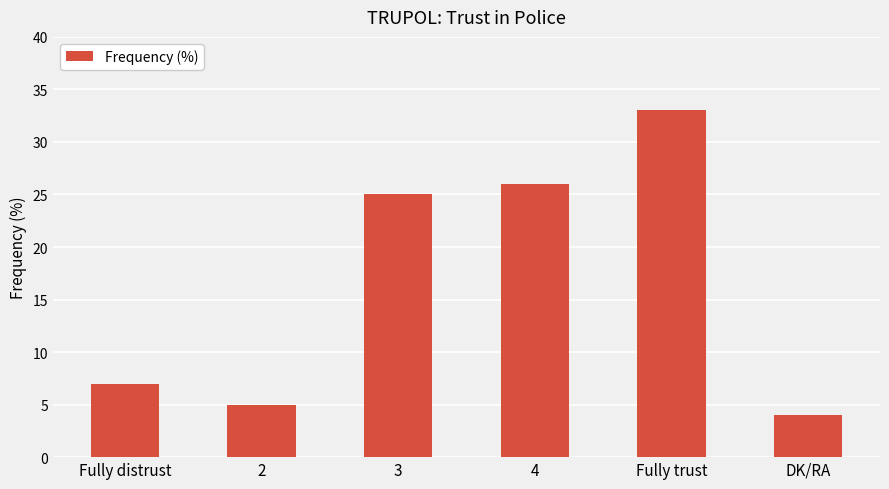

The value at 2 is 9. True or false?

False